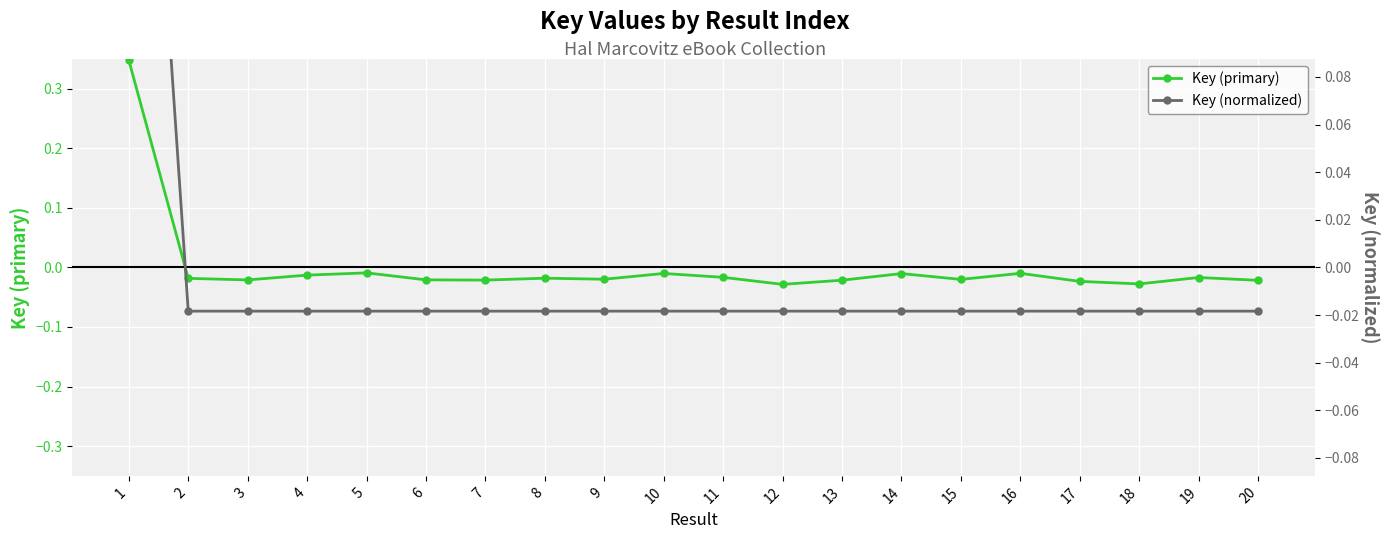

Where do Key (normalized) and Key (primary) first cross each other?

1 and 2